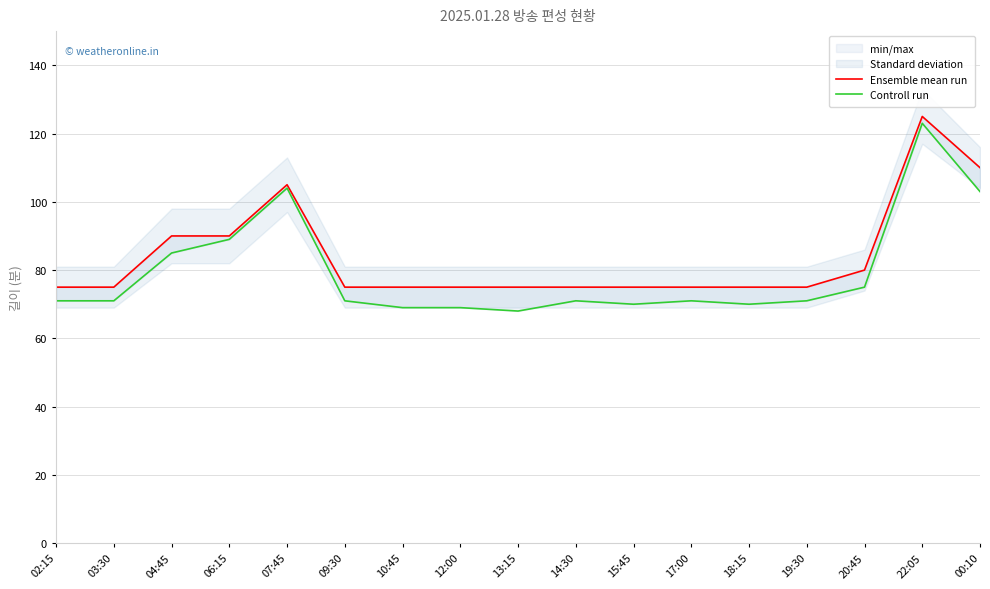

What is the approximate value of Ensemble mean run at 09:30?

75